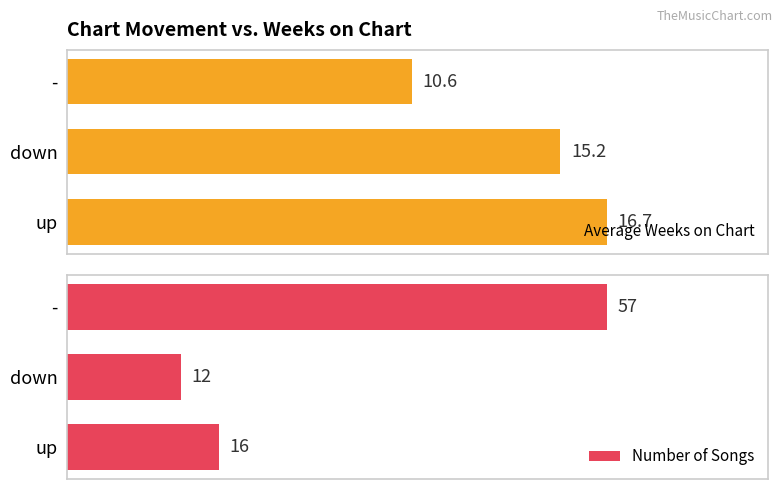

At which label does Average Weeks on Chart reach its peak?

up